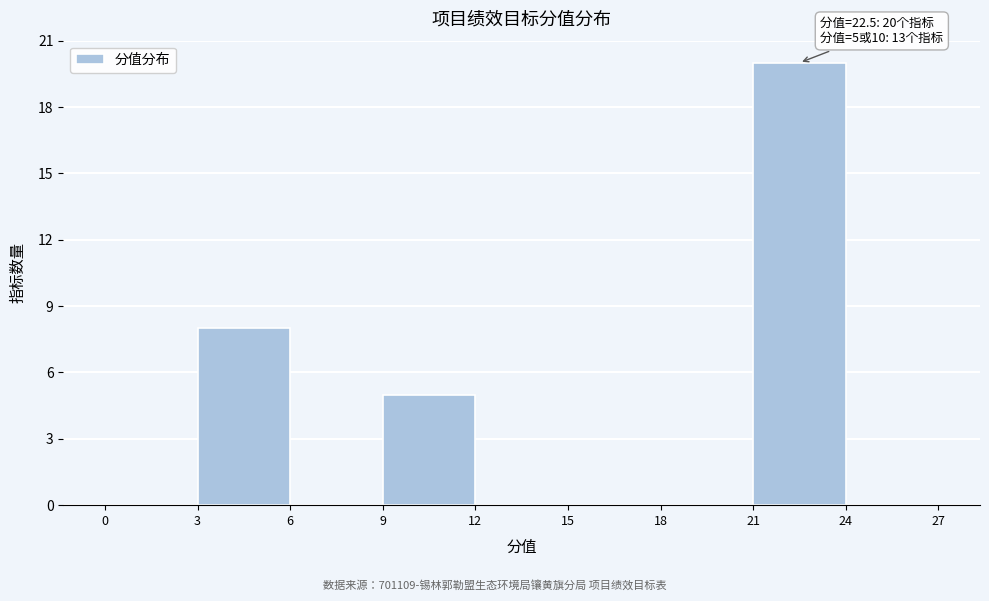

Over which range of the x-axis is the bar tallest?

21 to 24